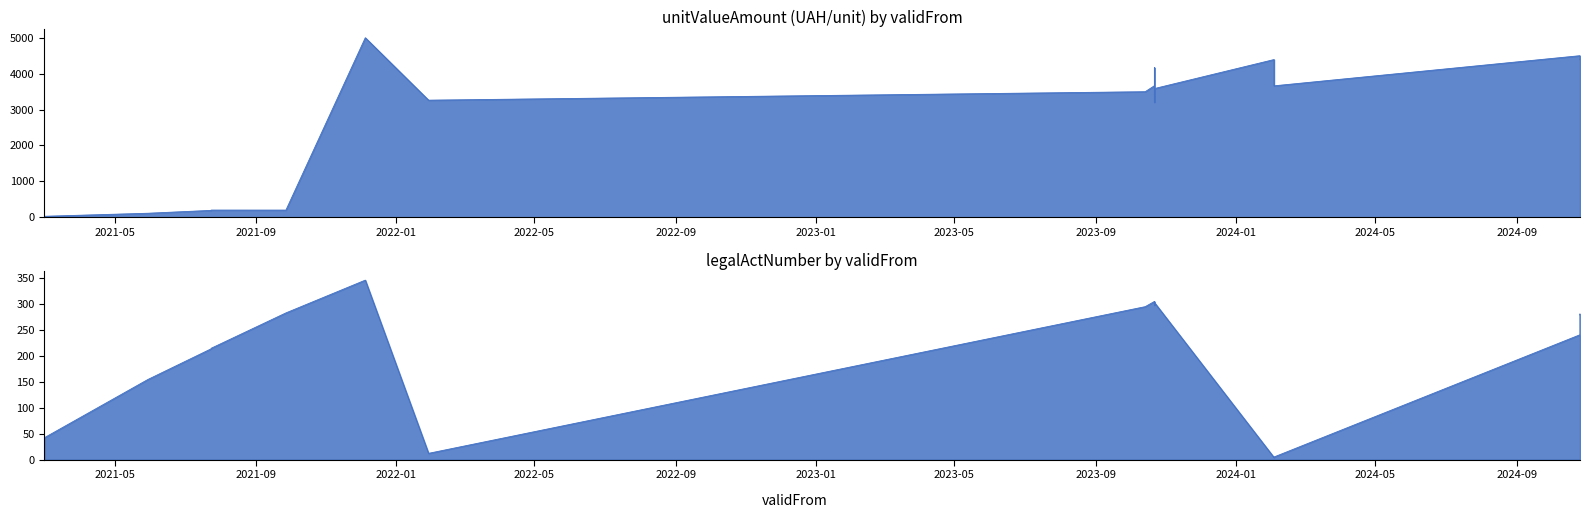

The unitValueAmount series shows 25.4 at 2021-03-01. True or false?

True